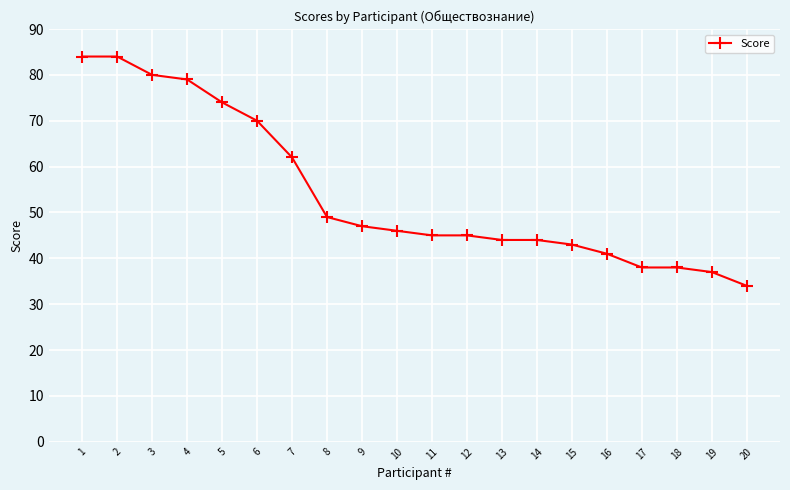

Reading left to right, extract all data points from this chart.

84	84	80	79	74	70	62	49	47	46	45	45	44	44	43	41	38	38	37	34